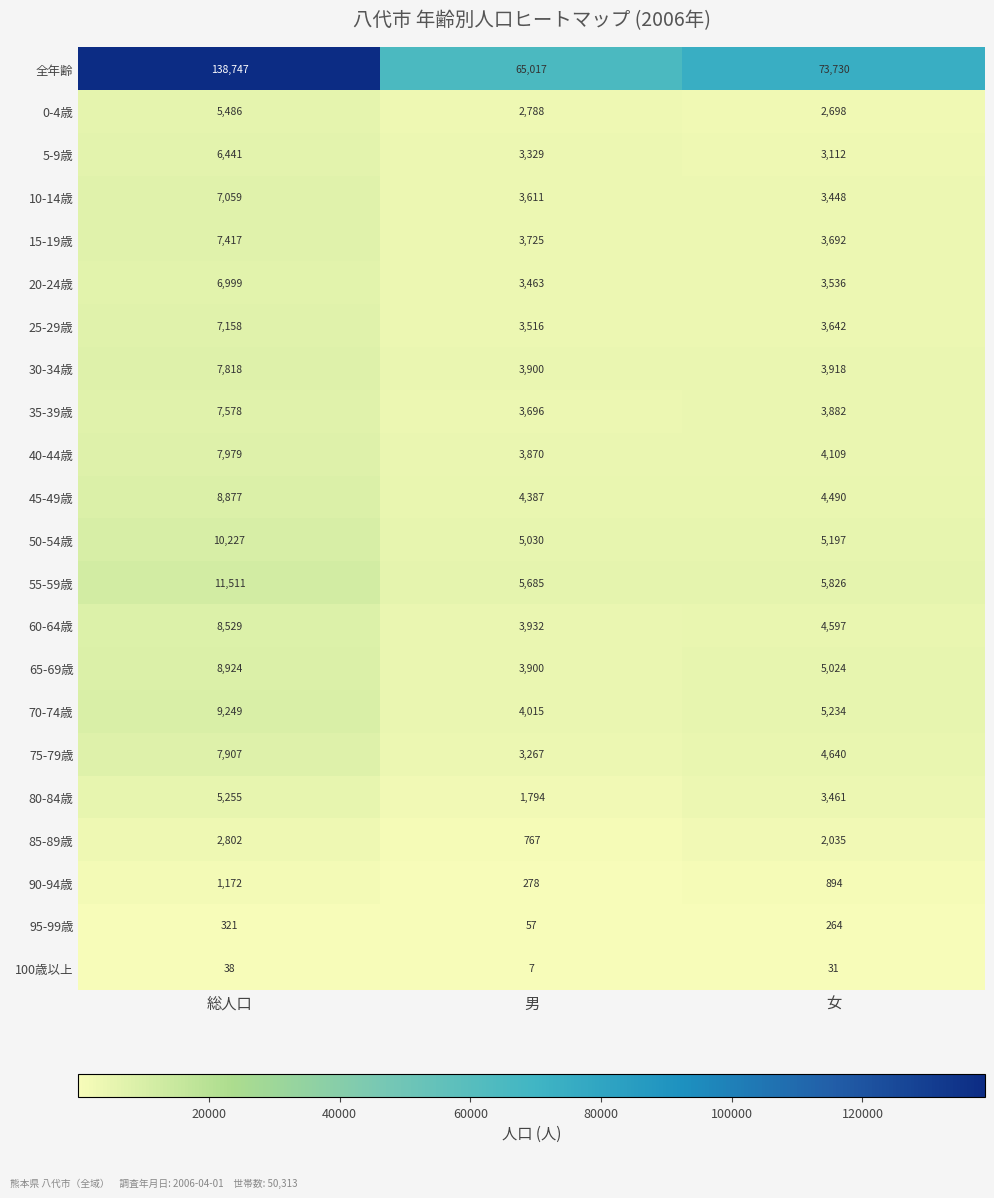

True or false: 60-64歳 has a value of 2072 at 男.

False